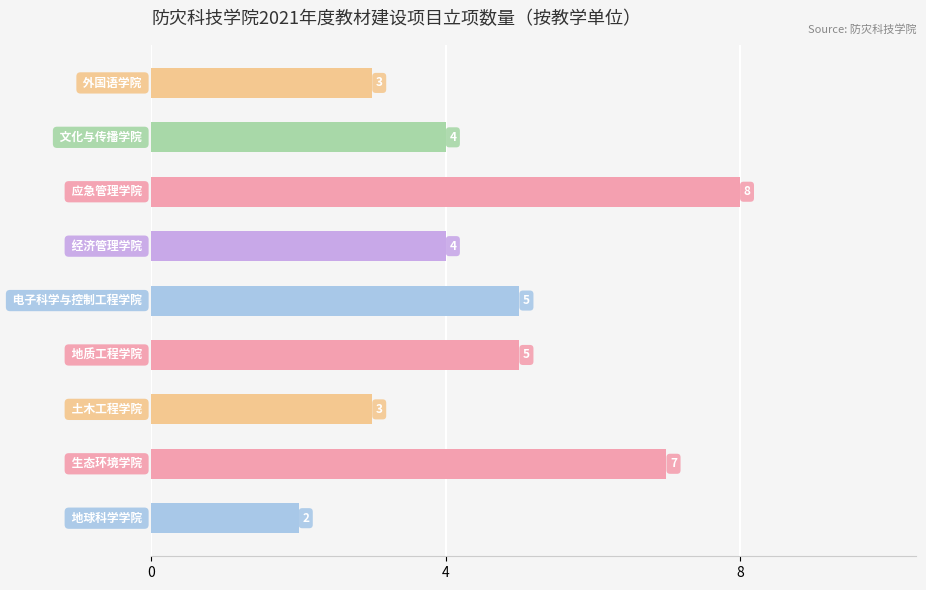

Are the bars grouped side by side (vs. stacked)?

No